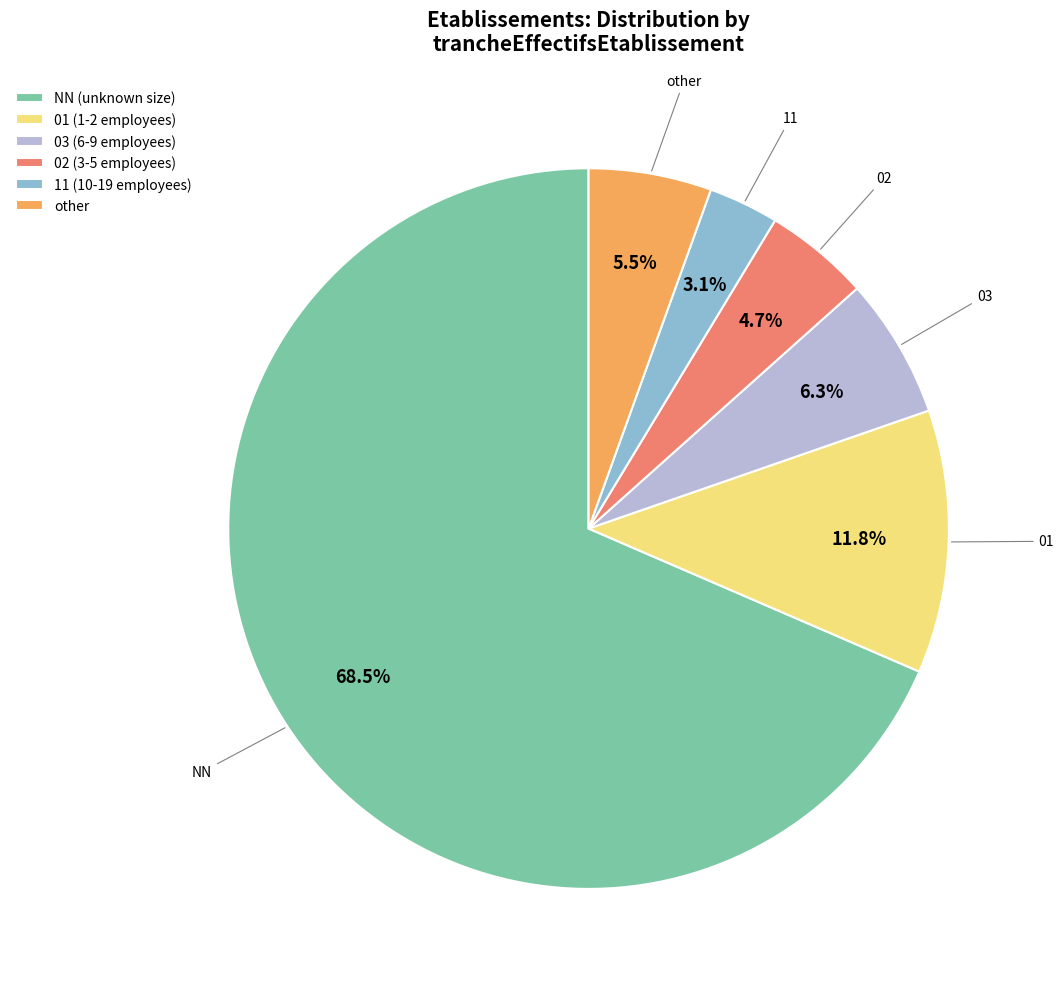

True or false: 02 accounts for 5% of the total.

True